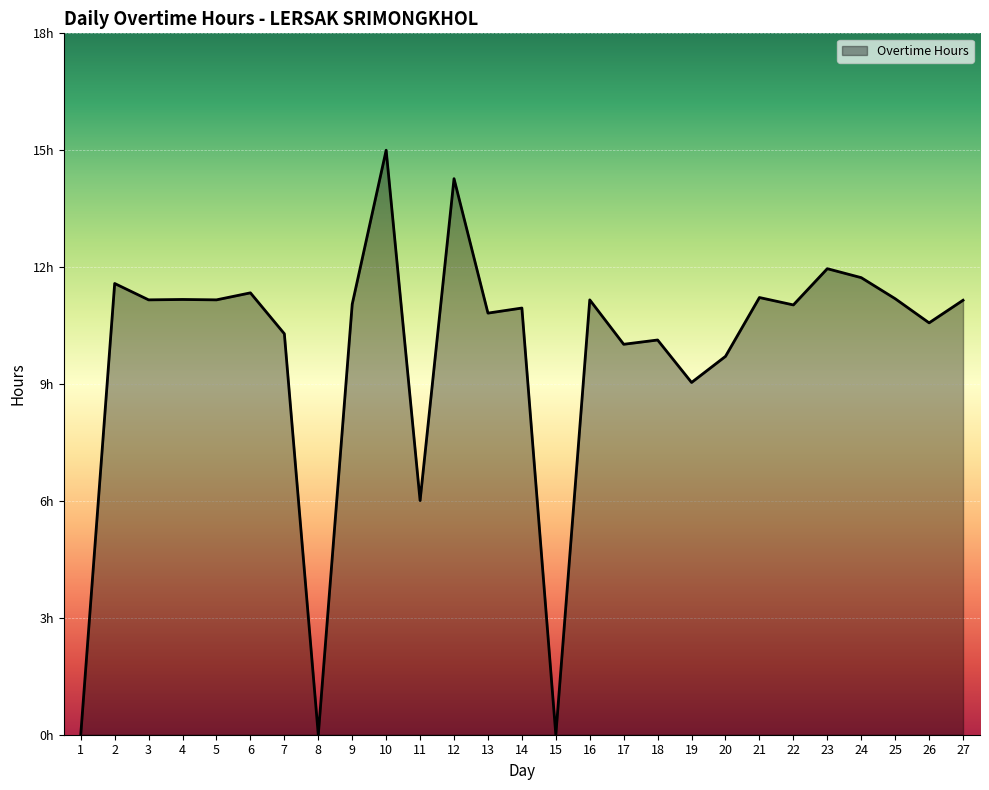

Where is the first local minimum?

3